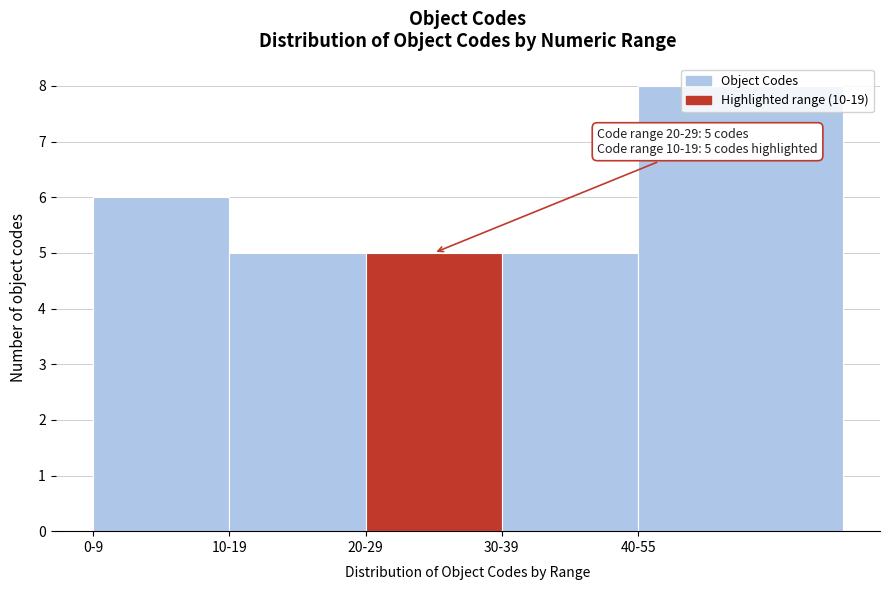

What is the value of the 2nd bar from the left?

5